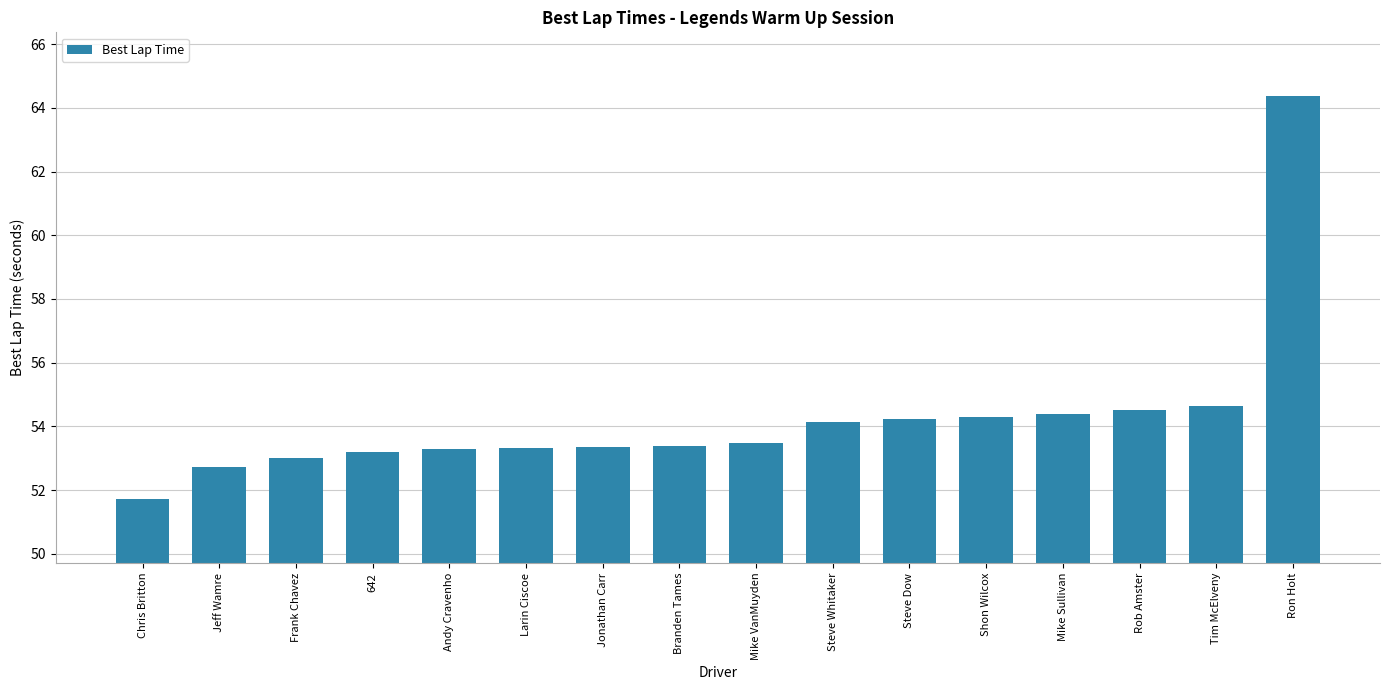

What position from the left is 642?

4